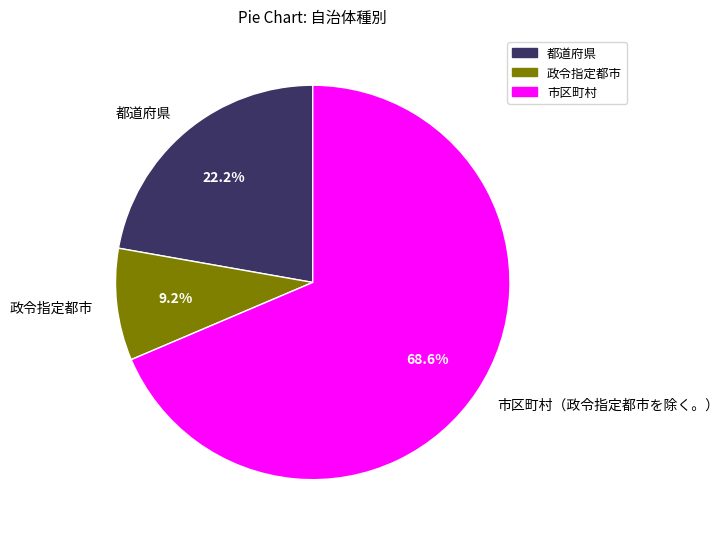

Is 都道府県 the majority of the pie?

No